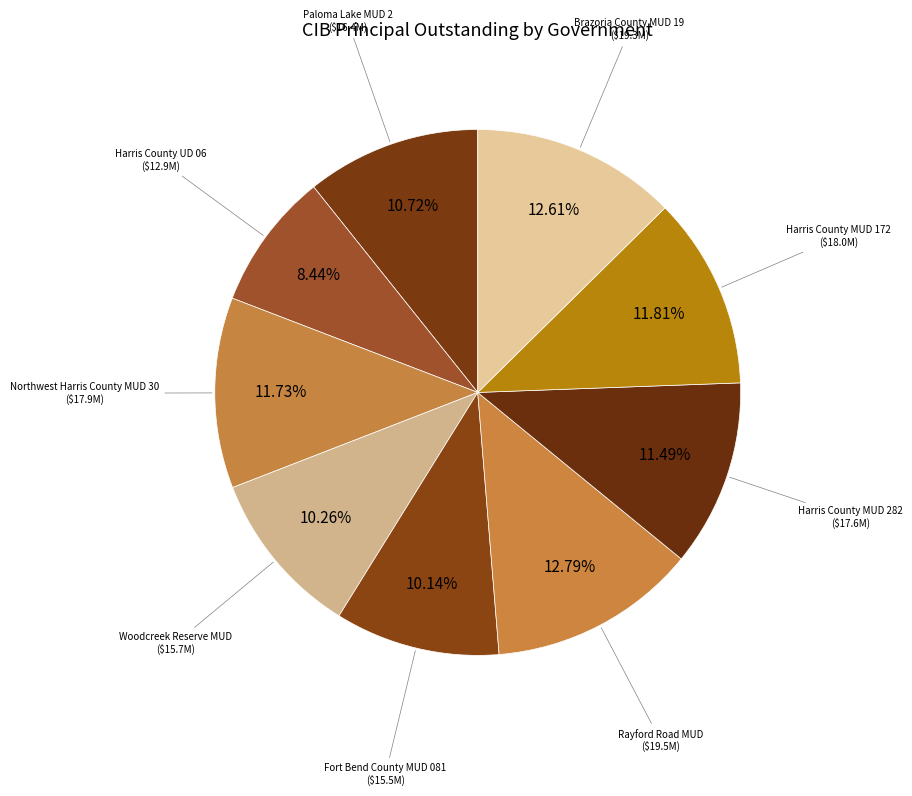

Rank the categories by value from lowest to highest.

Harris County UD 06, Fort Bend County MUD 081, Woodcreek Reserve MUD, Paloma Lake MUD 2, Harris County MUD 282, Northwest Harris County MUD 30, Harris County MUD 172, Brazoria County MUD 19, Rayford Road MUD